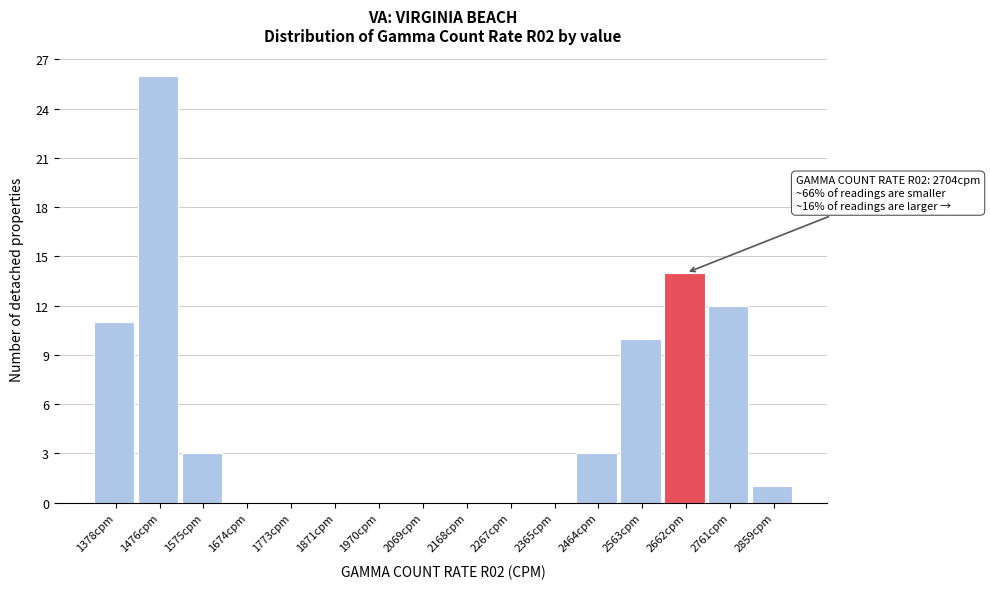

Reading left to right, extract all data points from this chart.

1378cpm=11	1476cpm=26	1575cpm=3	1674cpm=0	1773cpm=0	1871cpm=0	1970cpm=0	2069cpm=0	2168cpm=0	2267cpm=0	2365cpm=0	2464cpm=3	2563cpm=10	2662cpm=14	2761cpm=12	2859cpm=1